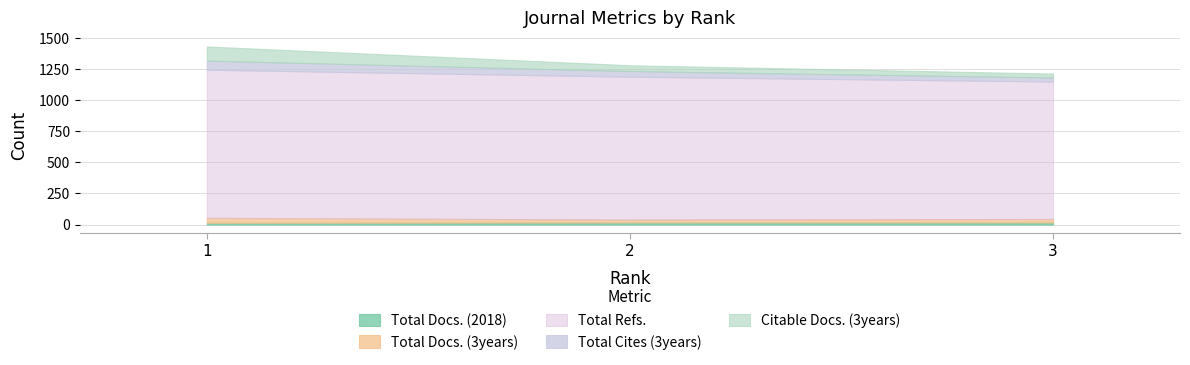

How many data points does each series have?

3